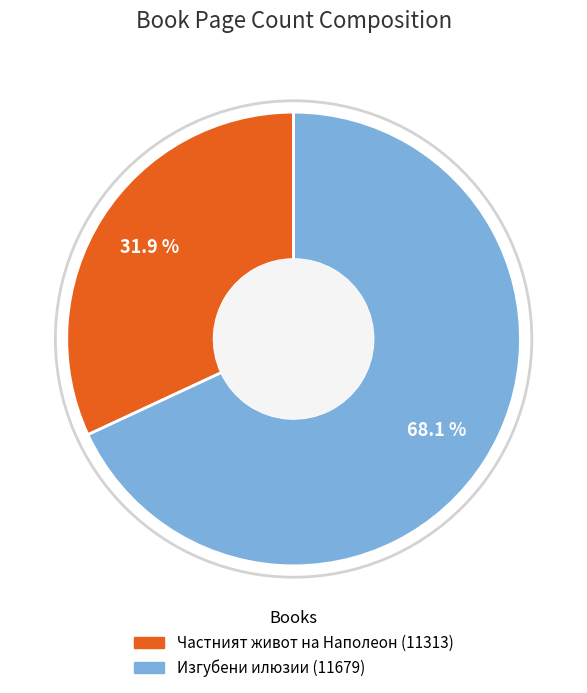

To the nearest percent, what percentage of the pie is Частният живот на Наполеон (11313)?

32%